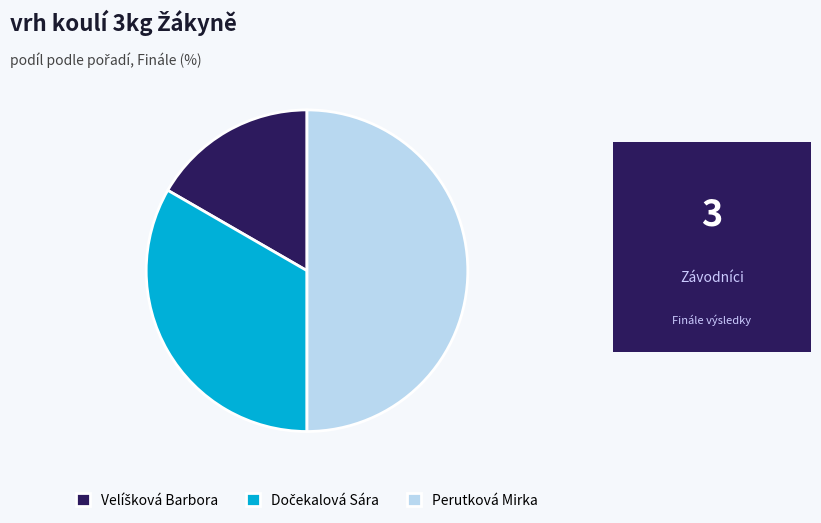

What is the largest slice in the pie chart?

Perutková Mirka